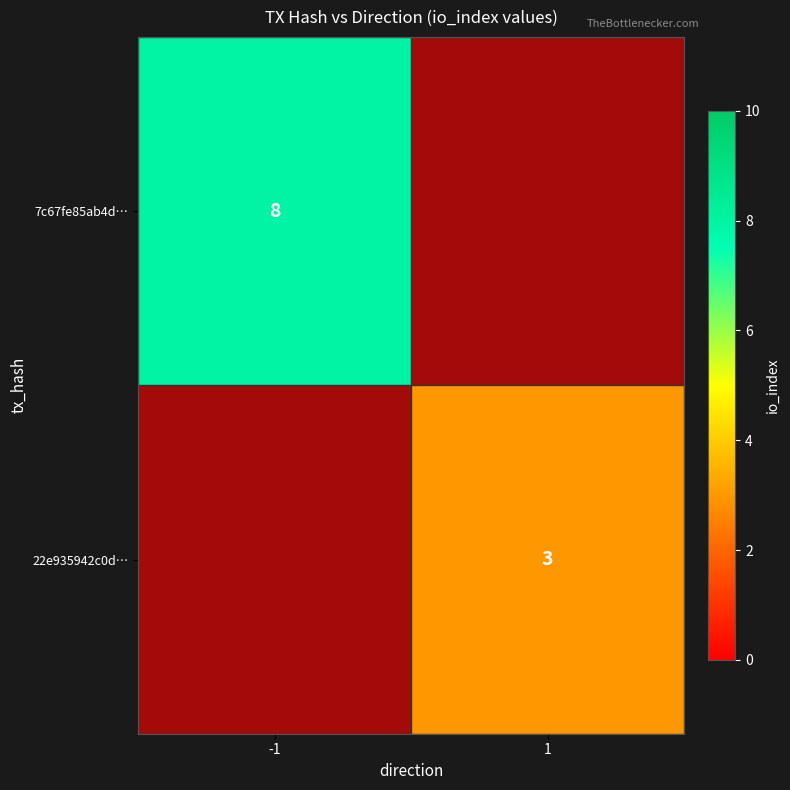

Which label corresponds to the largest value in the chart?

-1